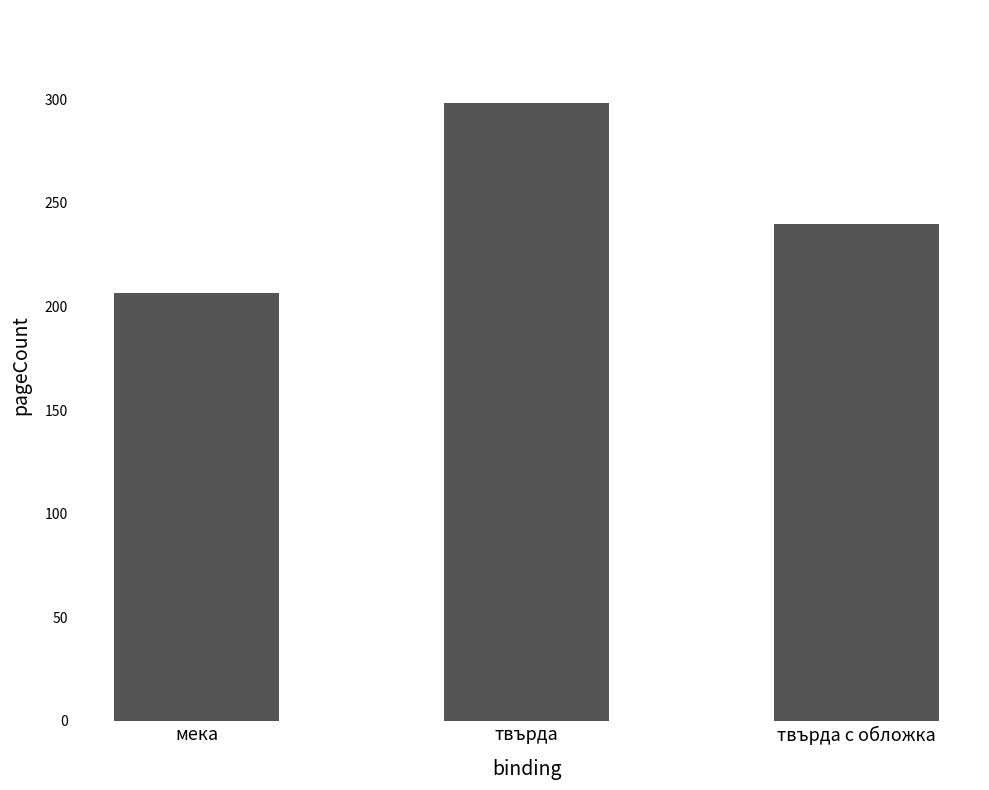

Where does the data first go above 240?

твърда